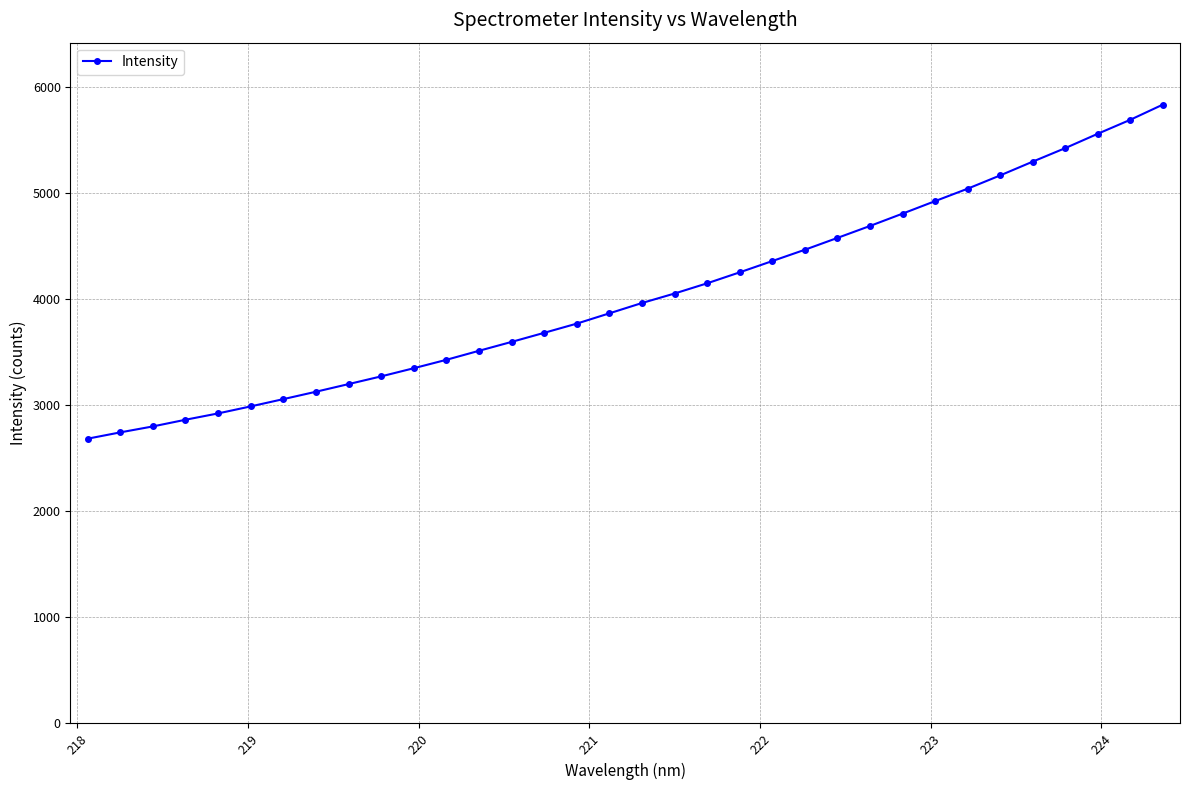

What is the difference between the maximum and minimum values?

3152.1